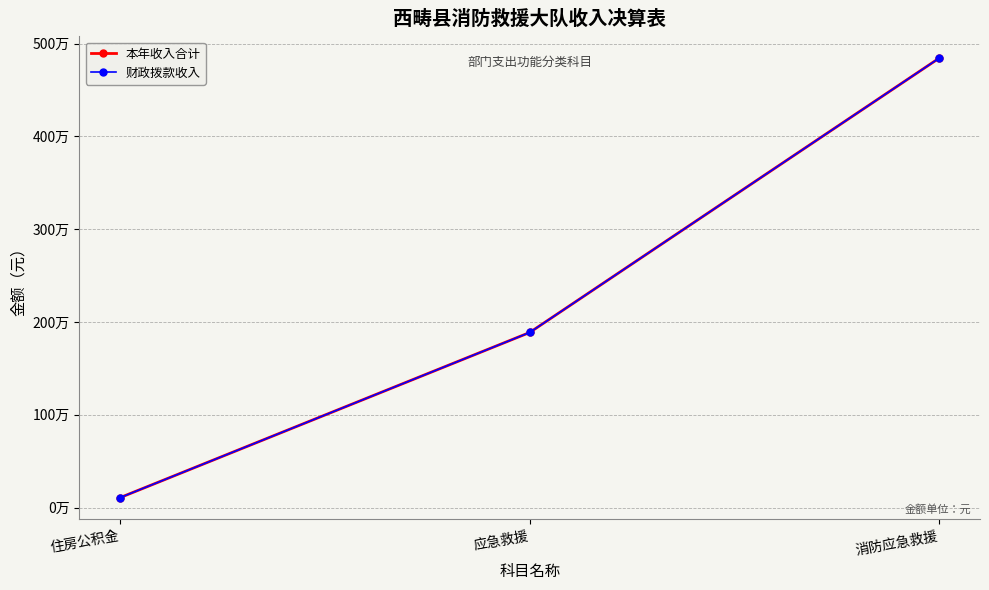

Is this an area chart (filled region under the line)?

No